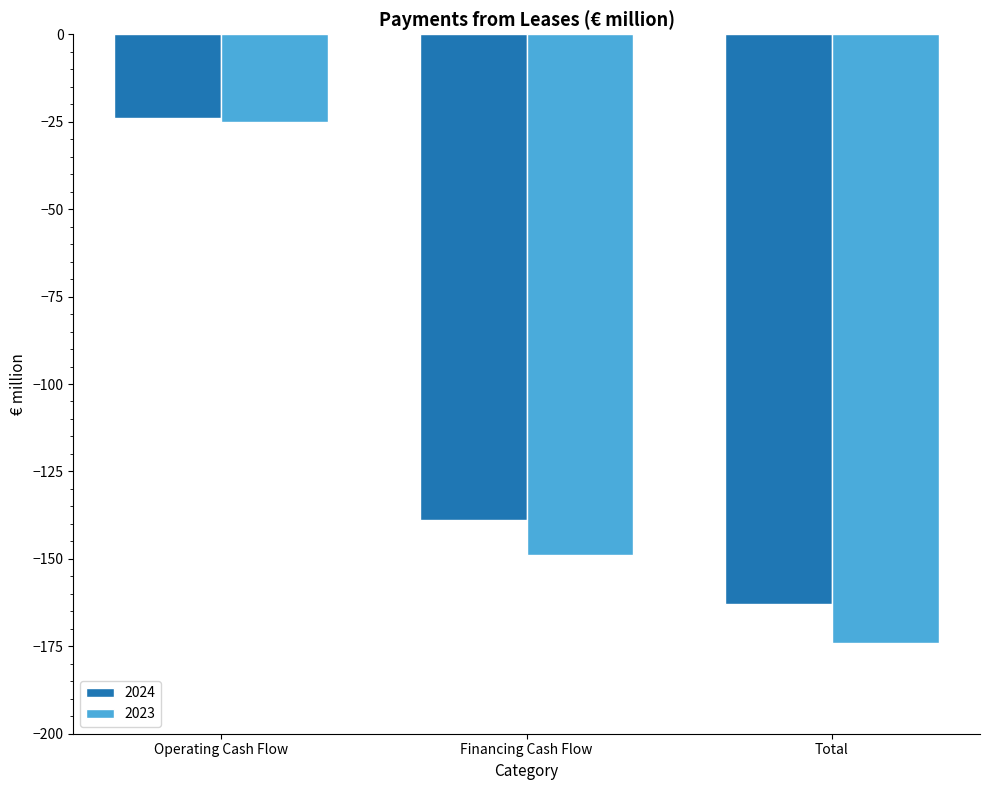

What is the difference between the 2023 values at Total and Operating Cash Flow?

149